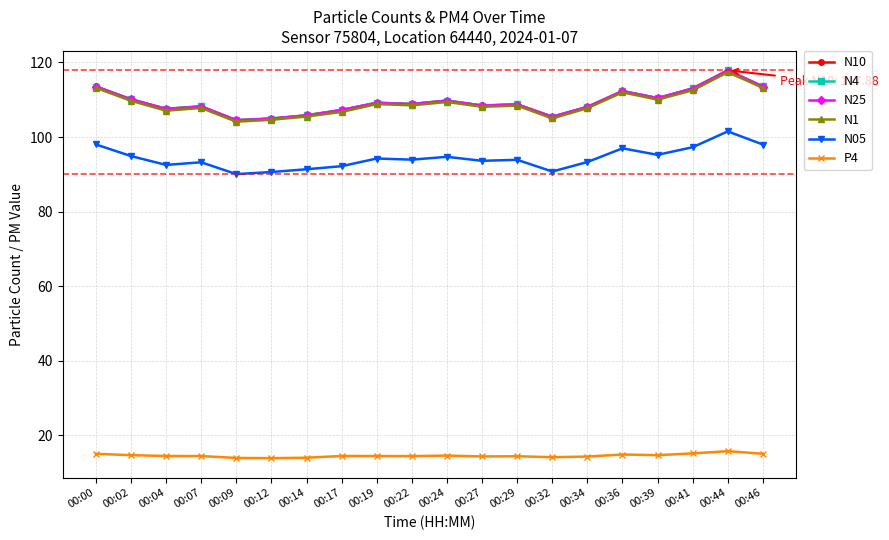

What is the value of the N05 point at the 18th from the left?

97.3